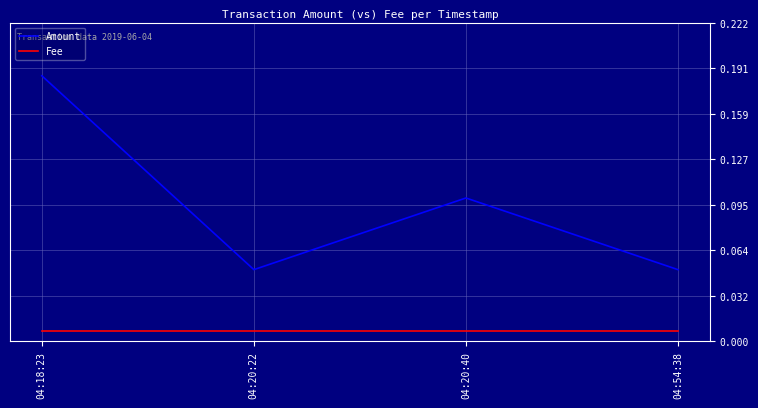

Which series has the largest total across all categories?

Amount